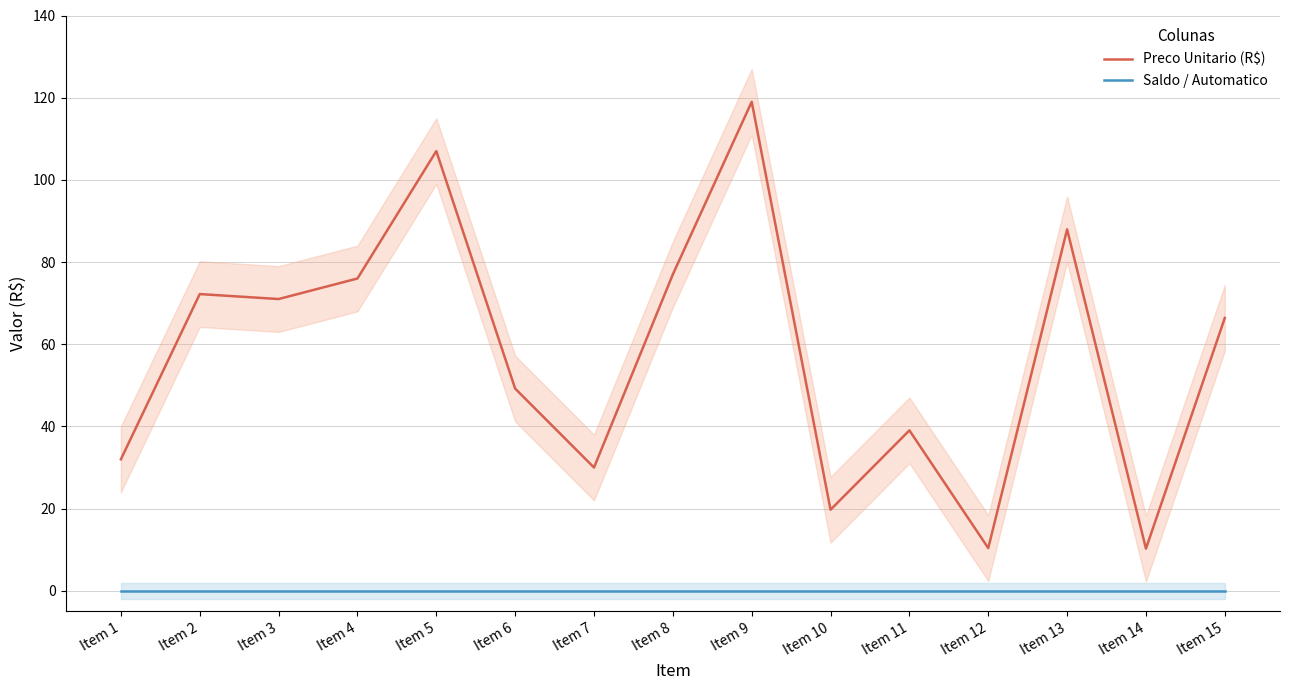

What is the value of the Preco Unitario (R$) point at the 15th from the left?

66.4